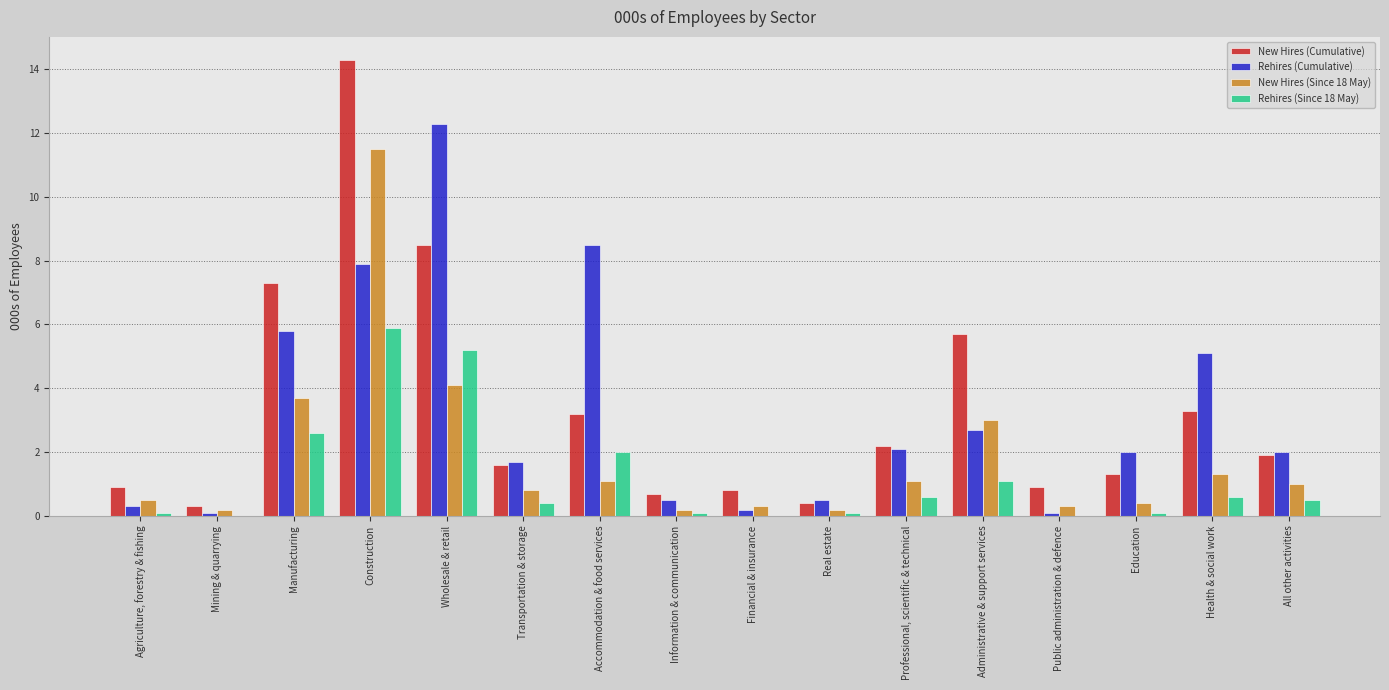

Where is New Hires (Cumulative) nearest to the value 7?

Manufacturing